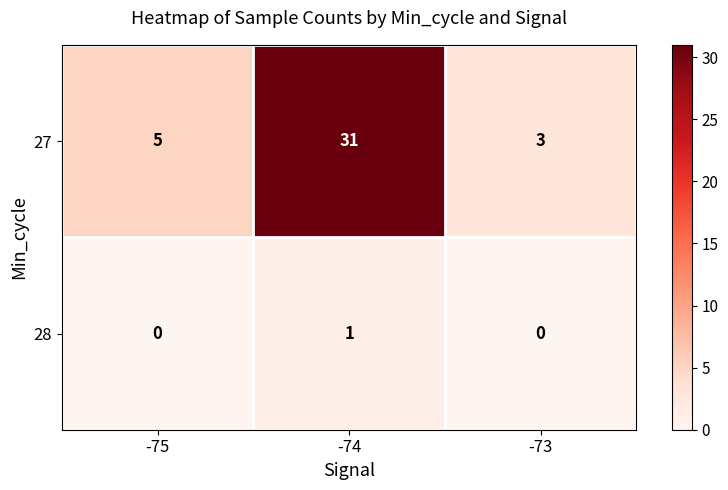

Which series has the largest total across all categories?

27